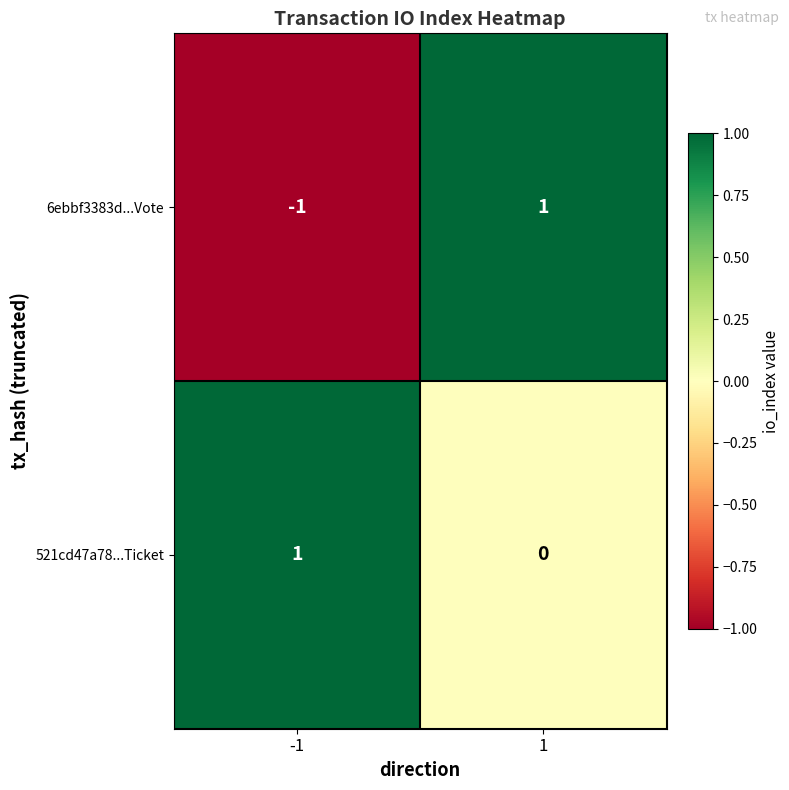

Which series has the largest total across all categories?

521cd47a78...Ticket